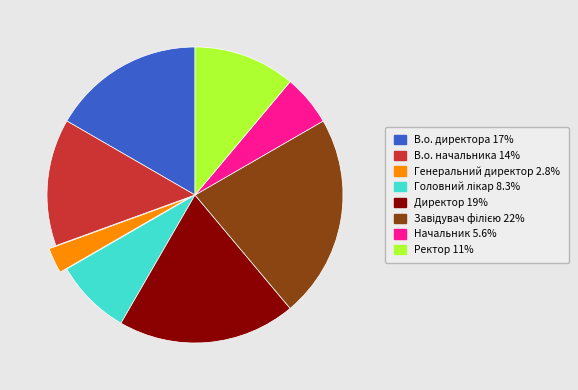

Which has a higher value, В.о. начальника or Начальник?

В.о. начальника